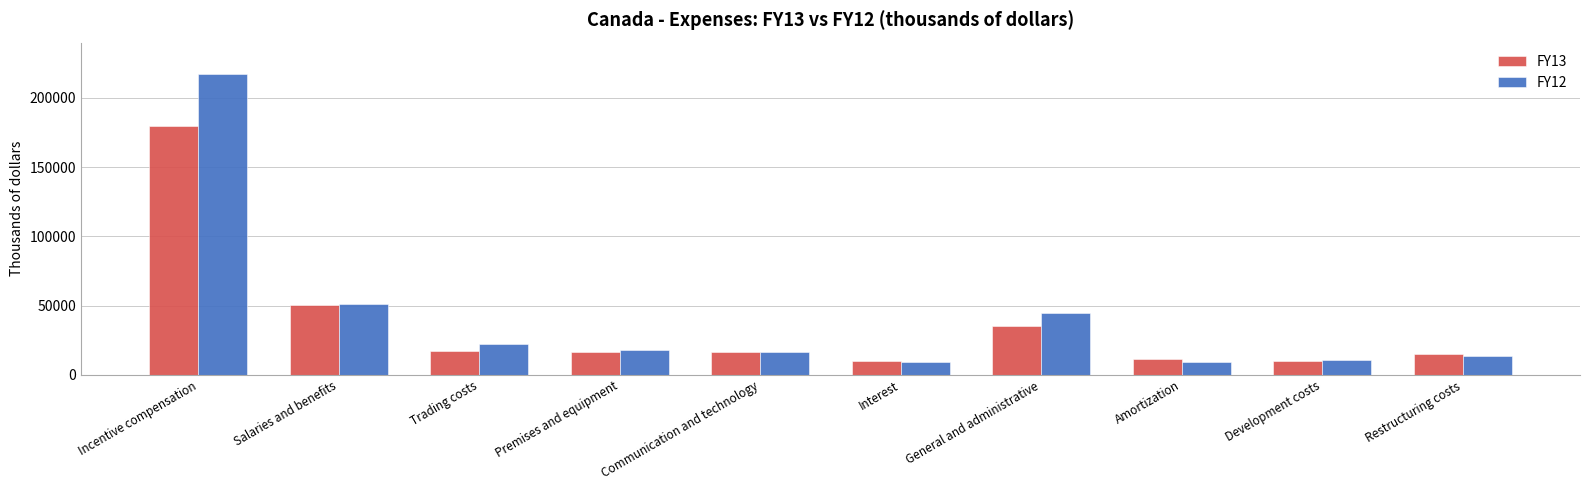

What is the label of the 2nd bar from the right?

Development costs